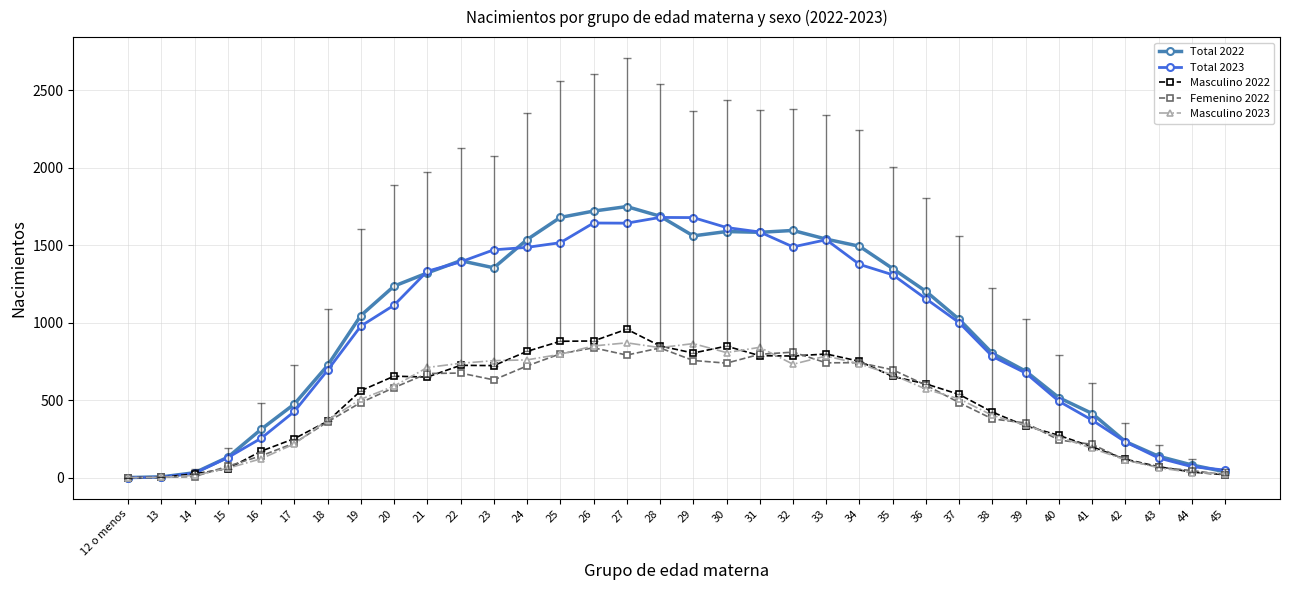

Which series has the largest range (max minus min)?

Total 2022